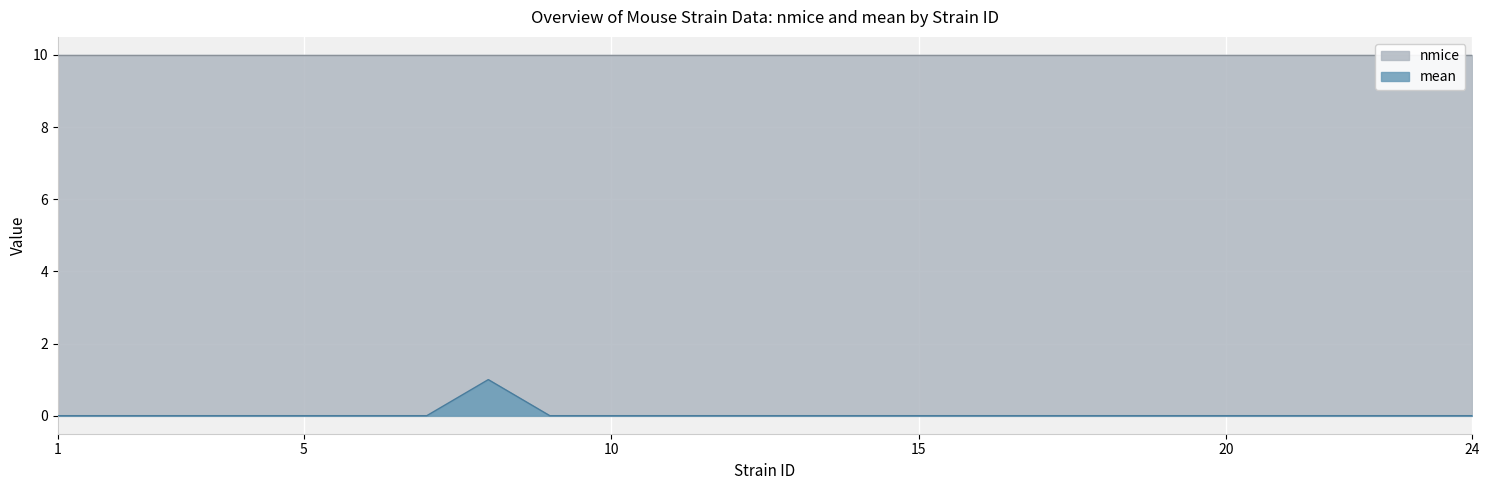

Which label corresponds to the smallest value in the chart?

1